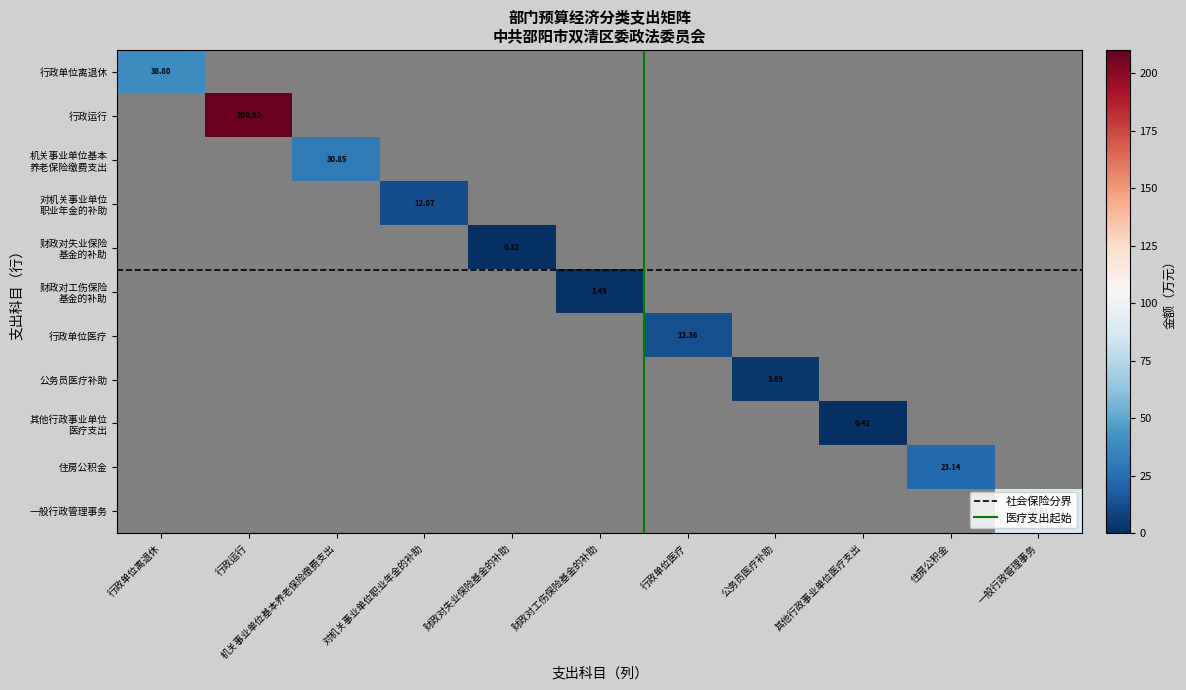

How many values in 住房公积金 are above zero?

1